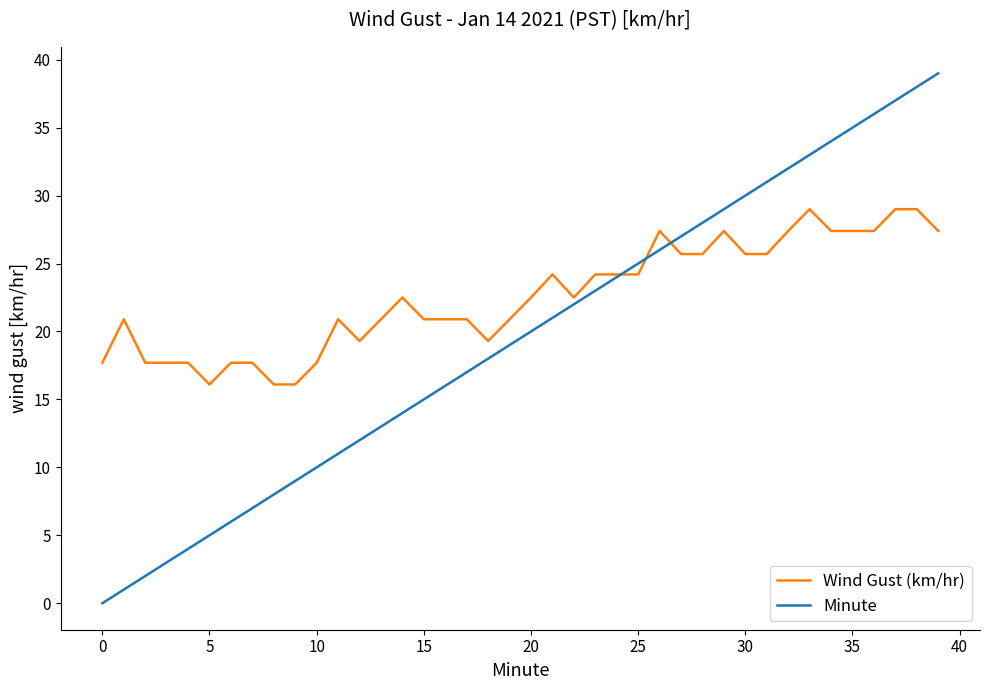

How many values in the Minute series are below 20?

20